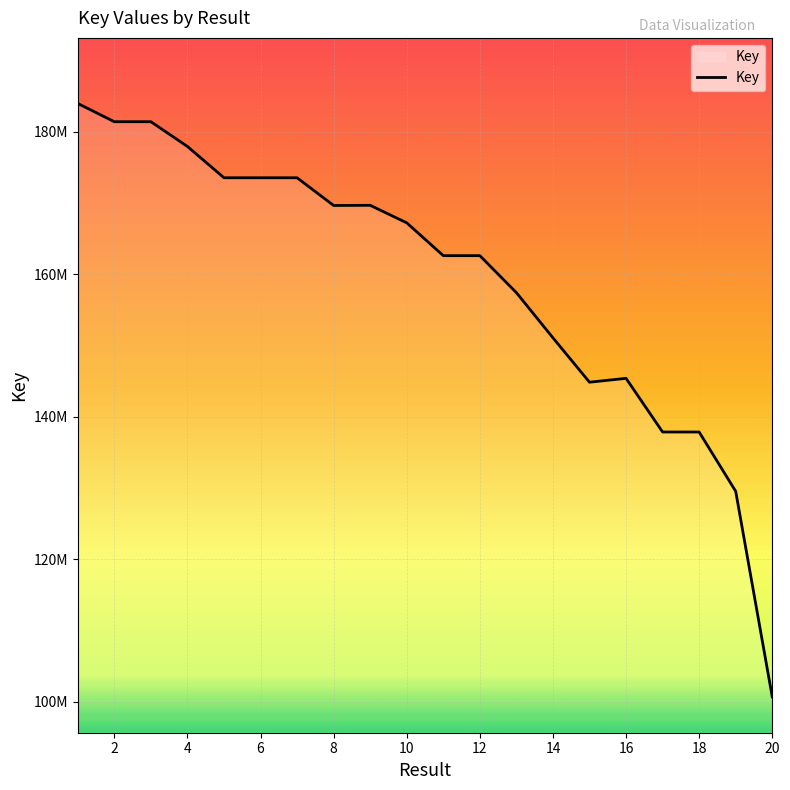

What is the sum of all values?

3181992820